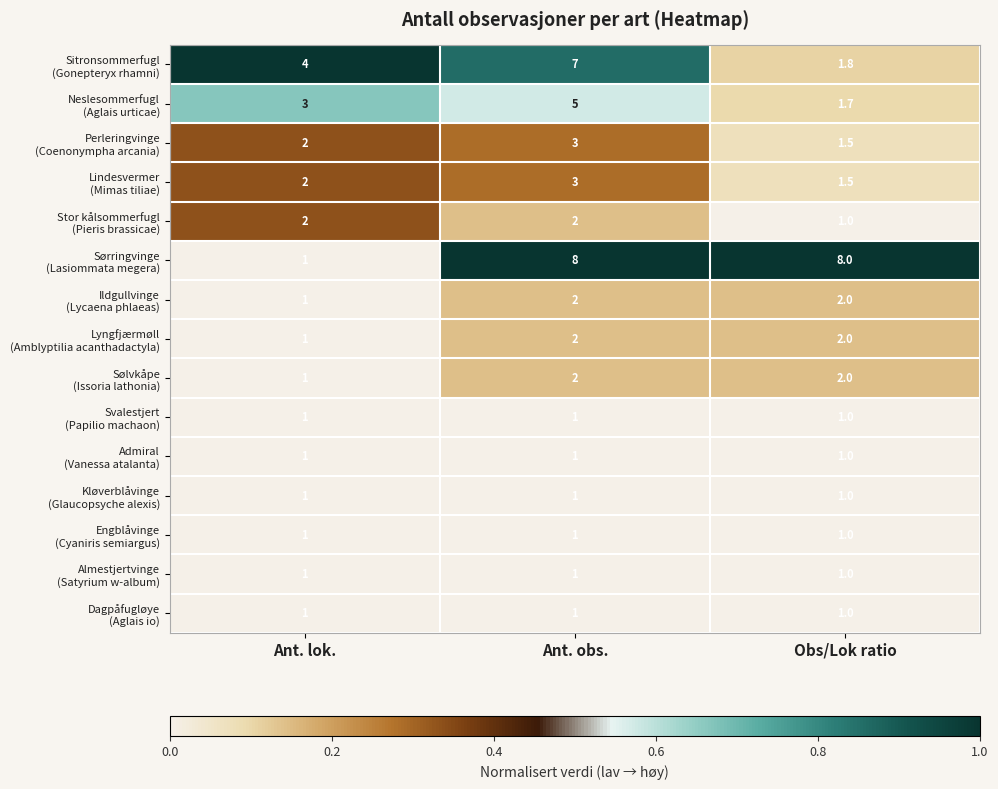

What is the greatest value displayed?

8.0